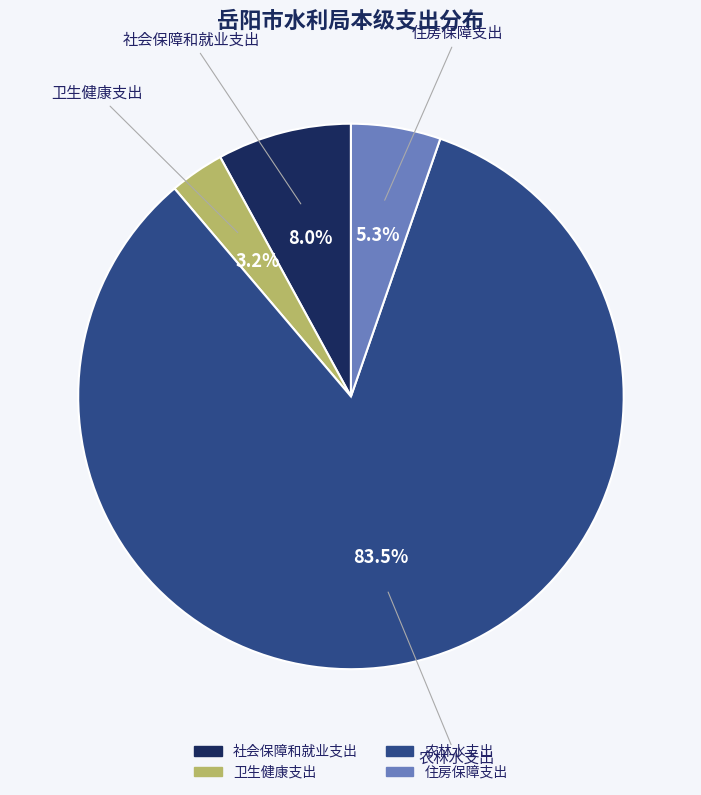

How many segments does this pie chart have?

4